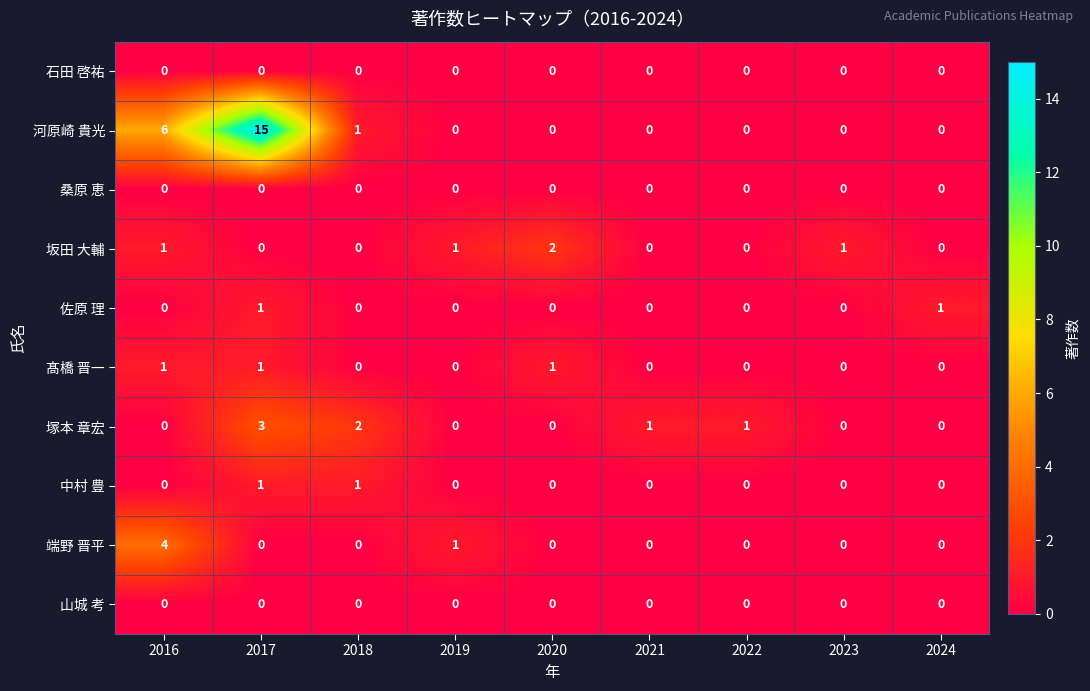

How many data points in 塚本 章宏 are above 0?

4